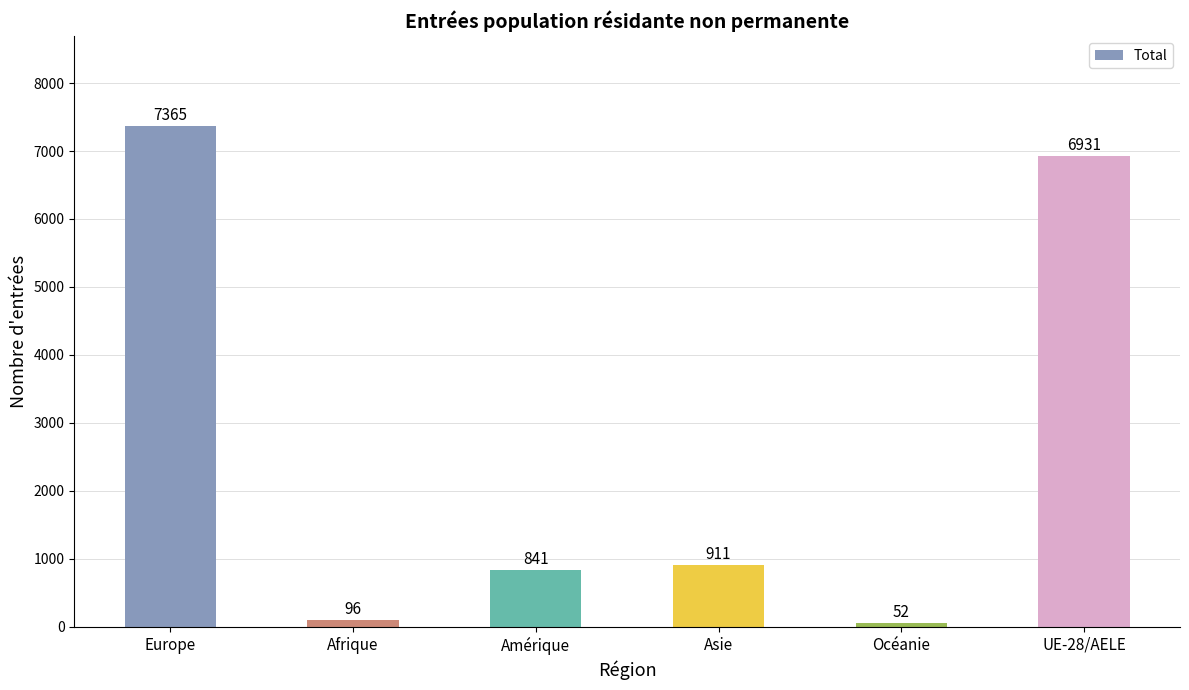

The value at Europe is 7365. True or false?

True